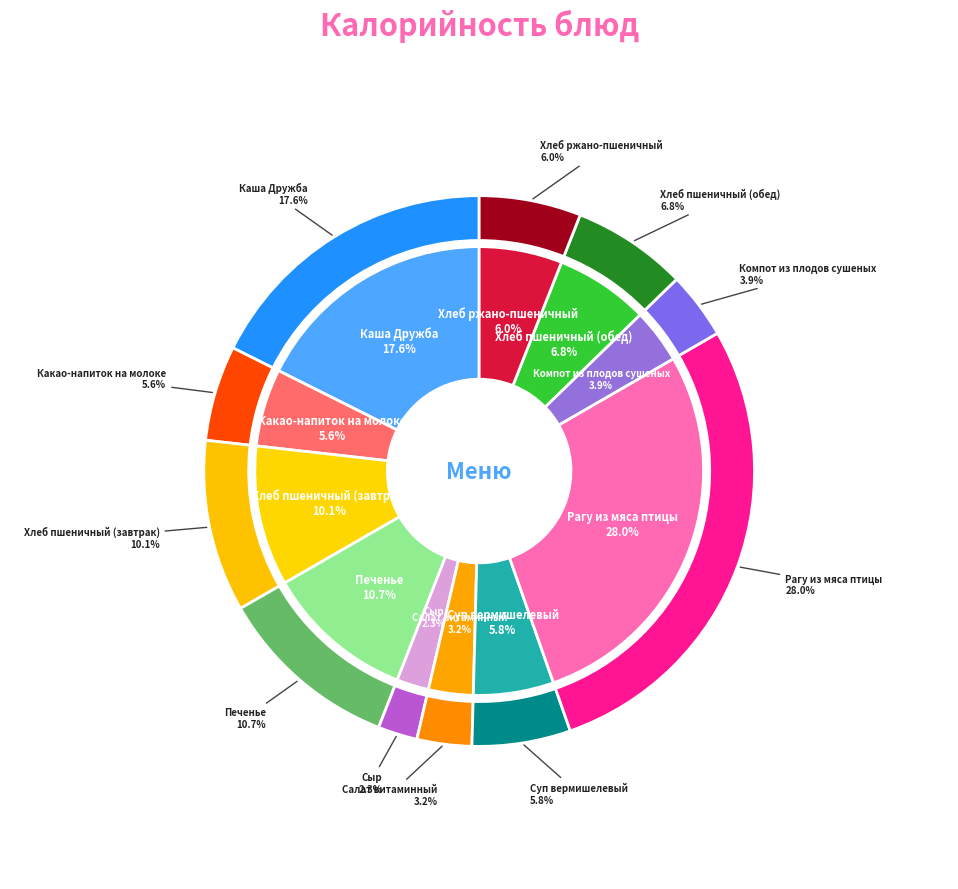

What is the smallest slice in the pie chart?

Сыр